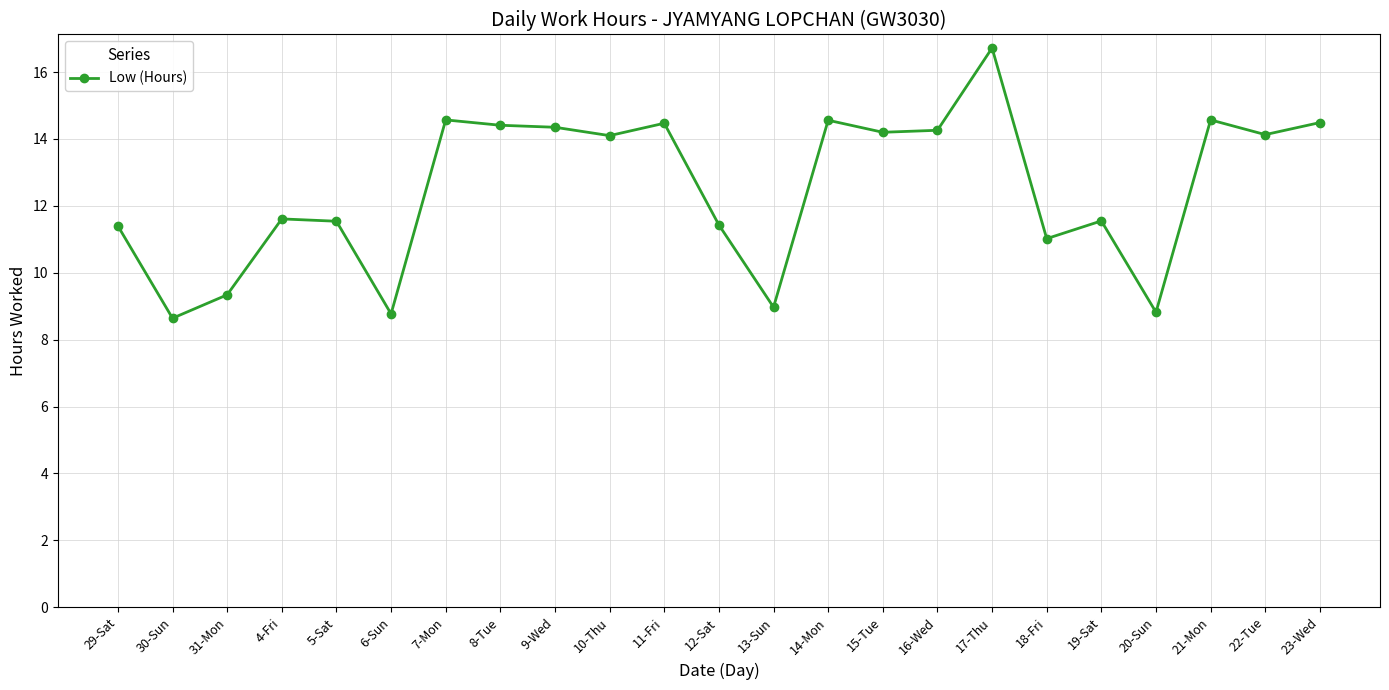

What is the label of the 19th point from the right?

5-Sat